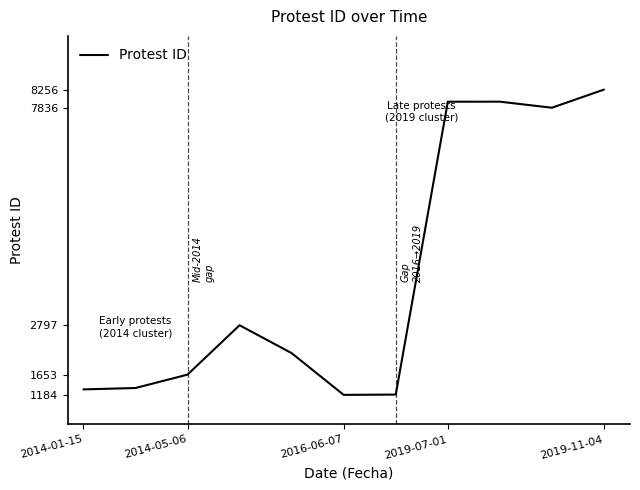

What is the minimum value shown in the chart?

1184